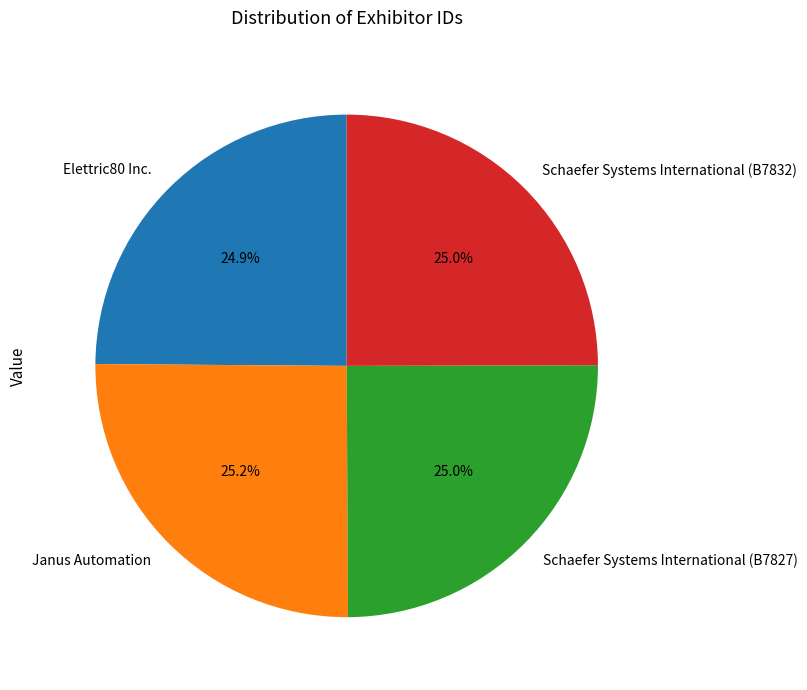

To the nearest percent, what is the combined percentage of Elettric80 Inc. and Janus Automation?

50%